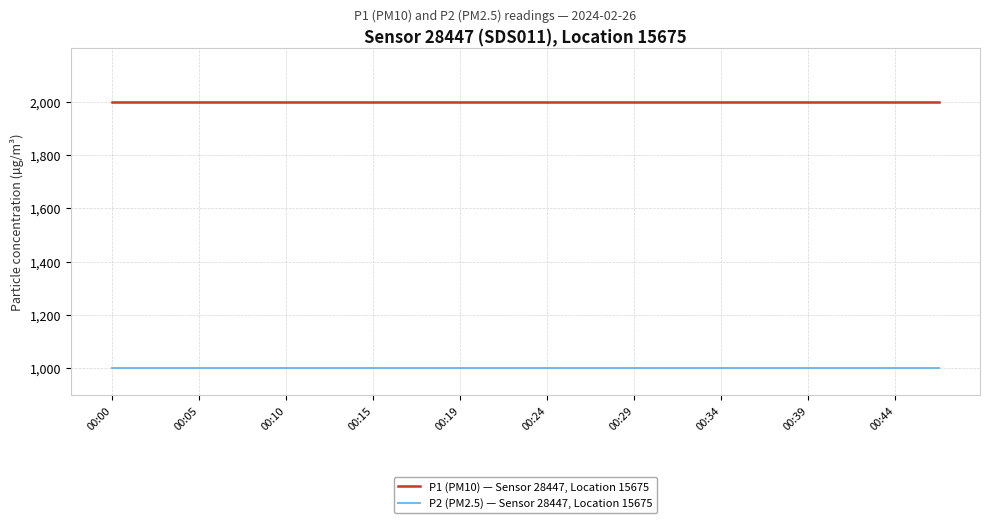

Which series has the largest total across all categories?

P1 (PM10) — Sensor 28447, Location 15675